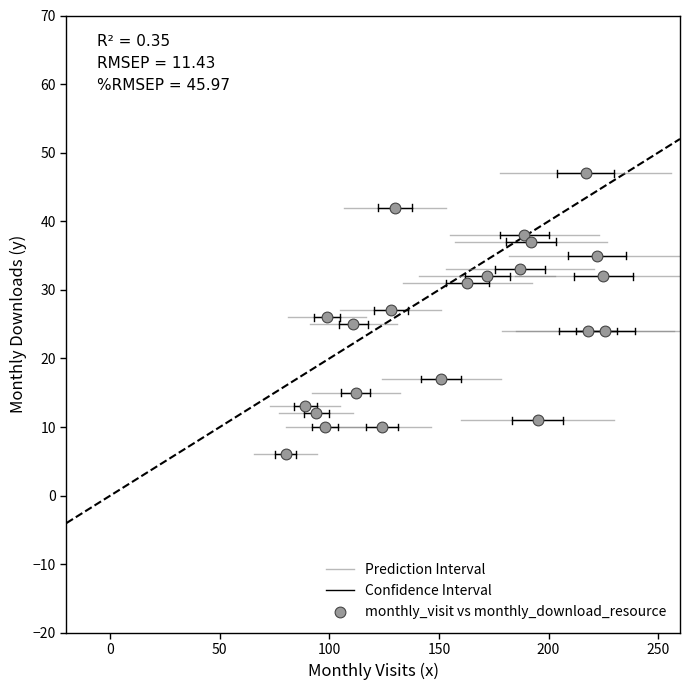

What is the range of X values (max minus min)?

146